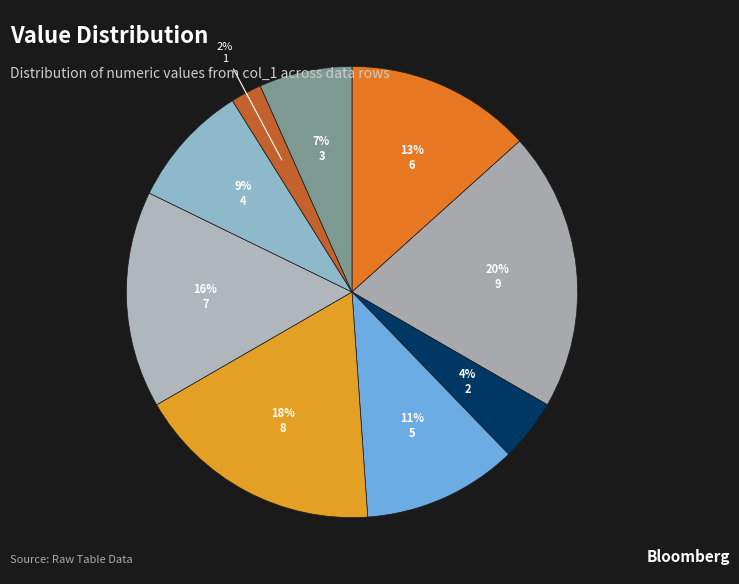

Is there any slice that represents more than half of the pie?

No